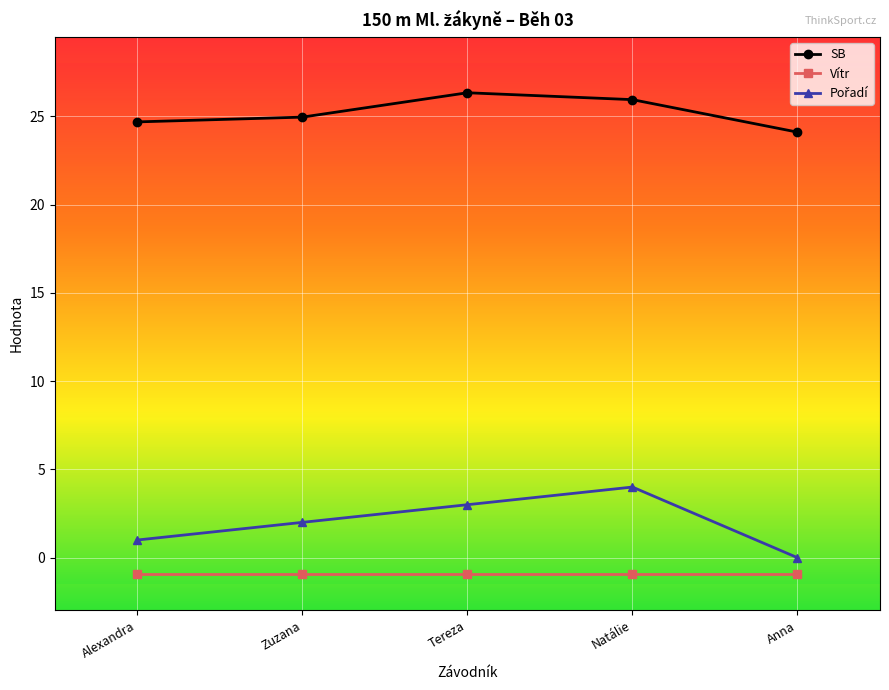

What is the total value across all series at Natálie?

29.0